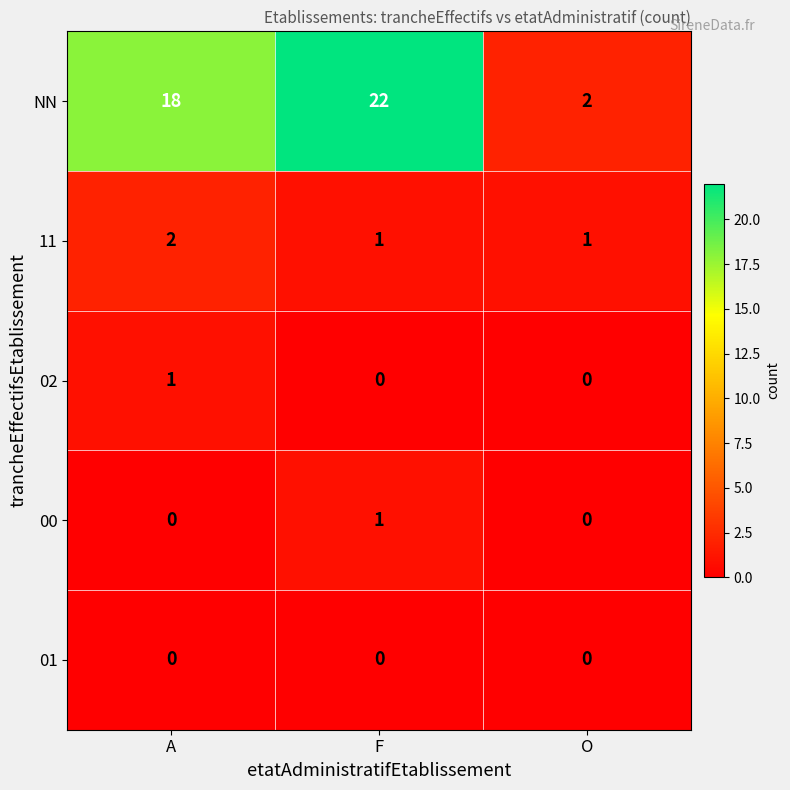

Reading left to right, what are all the values shown in this chart?

NN: A=18	F=22	O=2
11: A=2	F=1	O=1
02: A=1	F=0	O=0
00: A=0	F=1	O=0
01: A=0	F=0	O=0